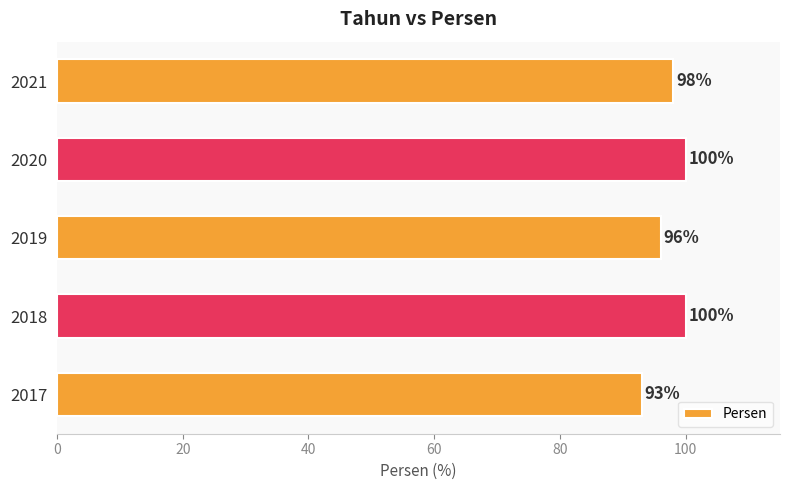

Reading top to bottom, extract all data points from this chart.

98	100	96	100	93